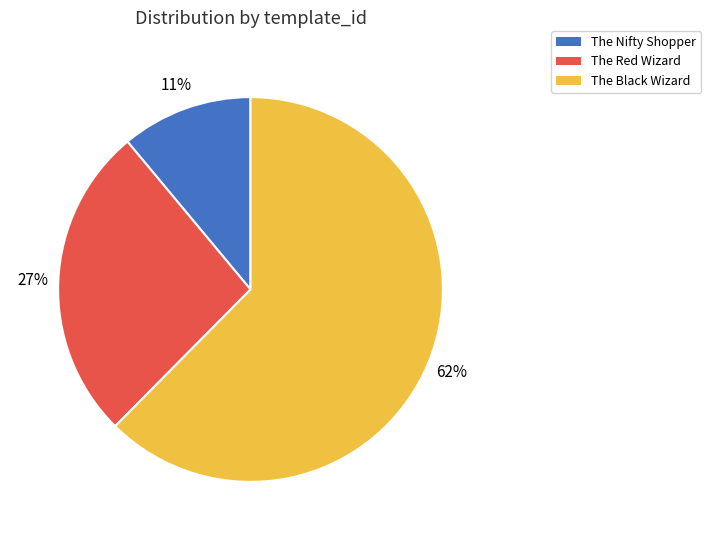

What is the largest slice in the pie chart?

The Black Wizard